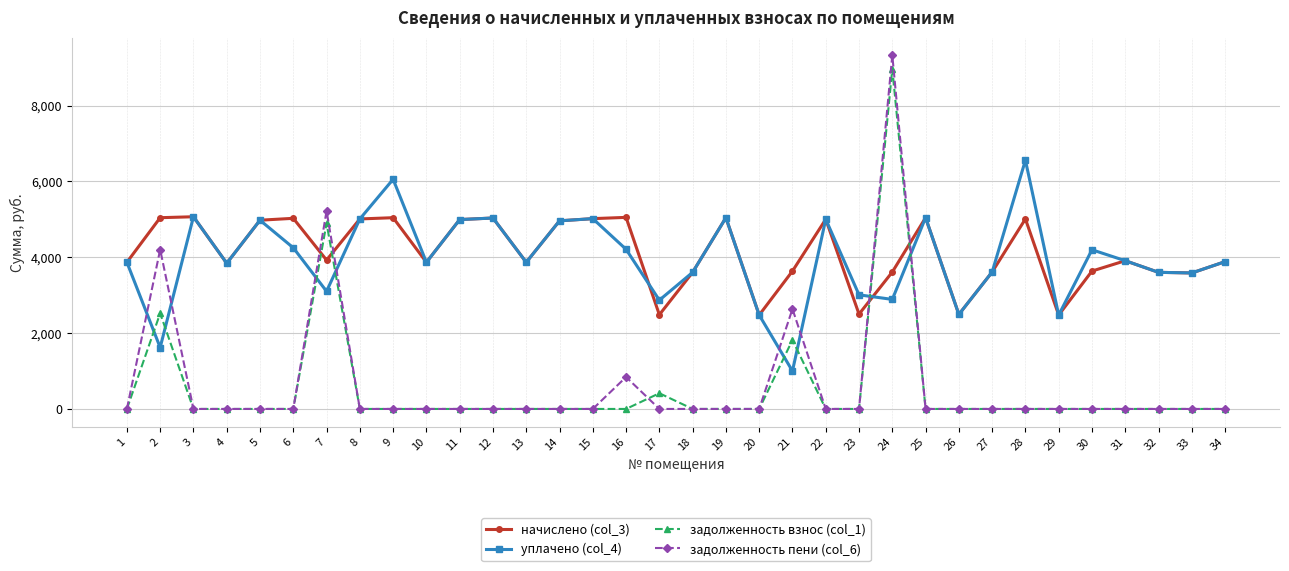

What is the sum of the уплачено (col_4) values at 16 and 14?

9168.8